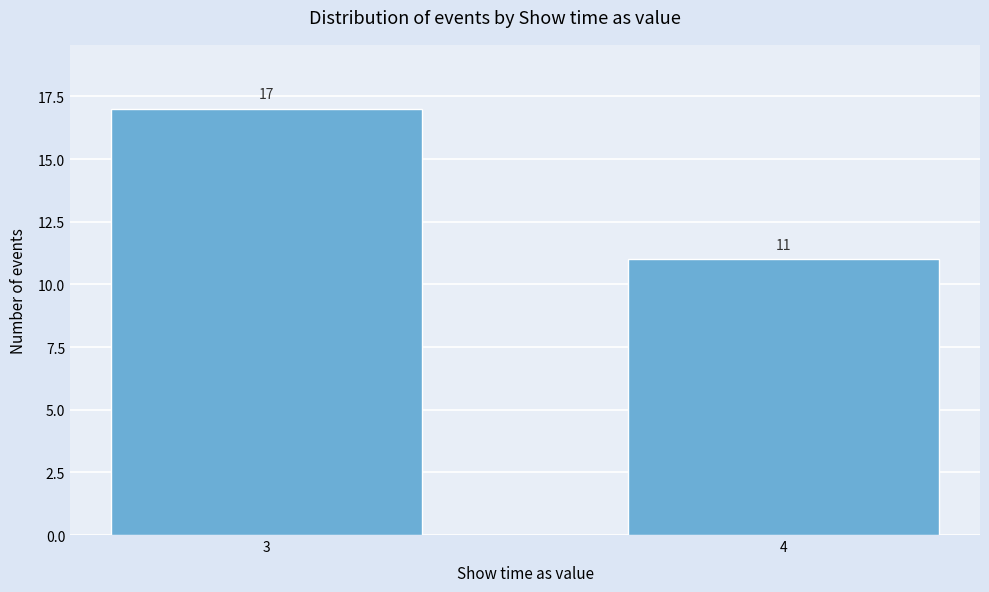

Reading right to left, transcribe all the data shown in this chart.

11	17